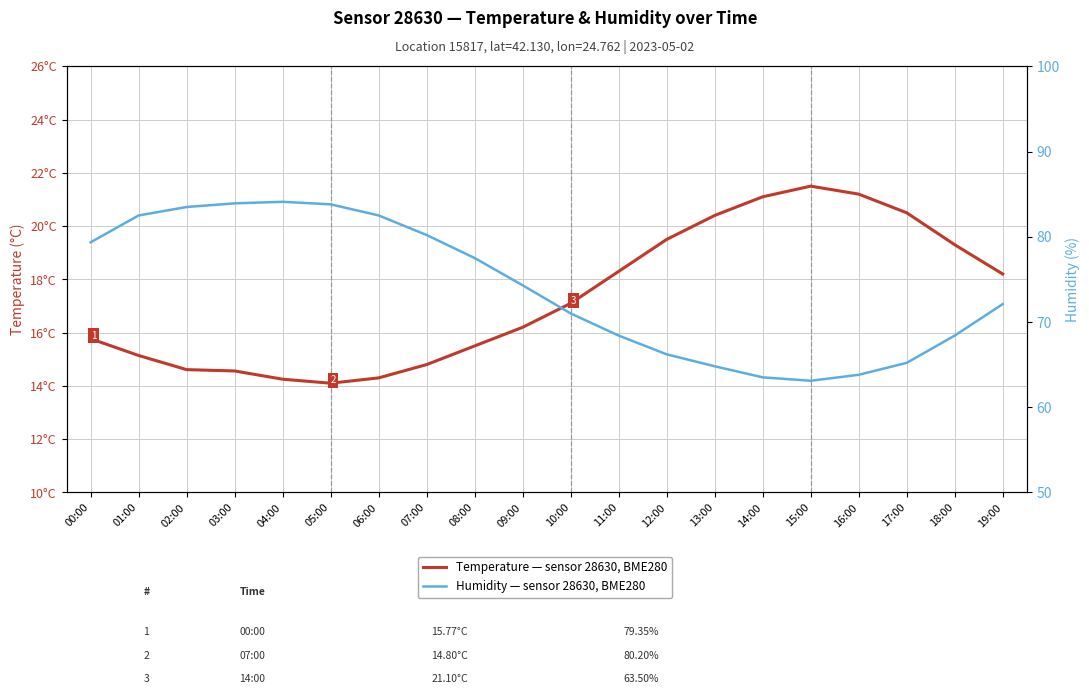

Does the chart have visible grid lines?

Yes